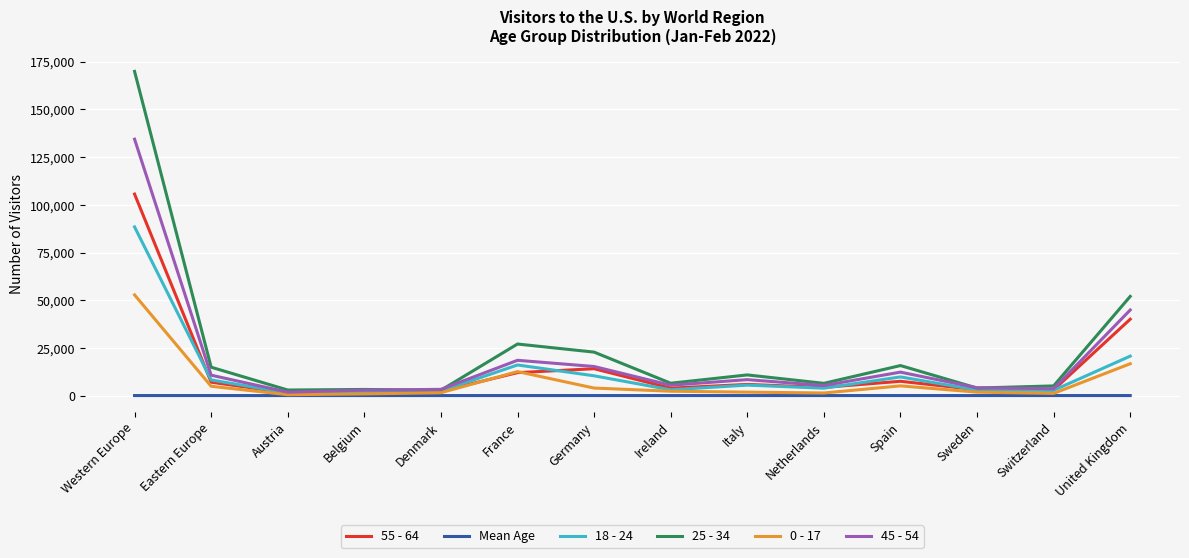

At which category is the sum across all series the highest?

Western Europe